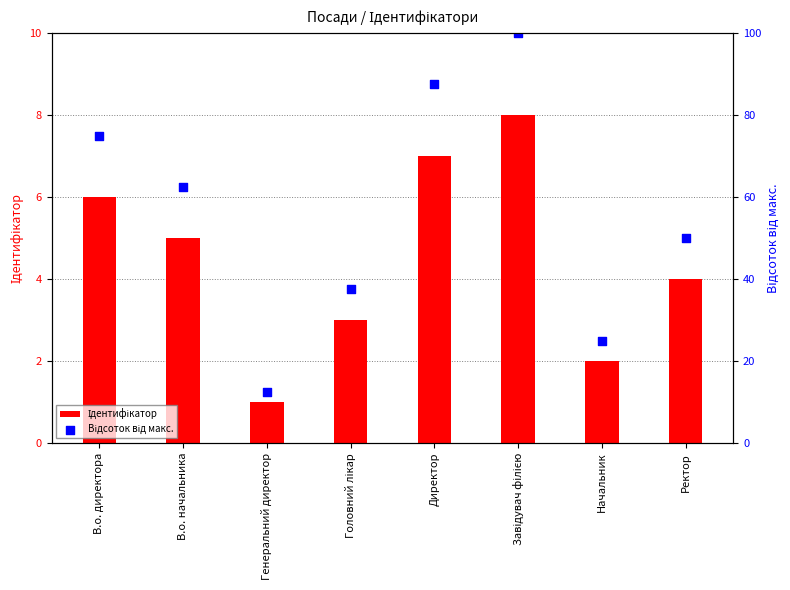

At how many categories does at least one series exceed 12?

8